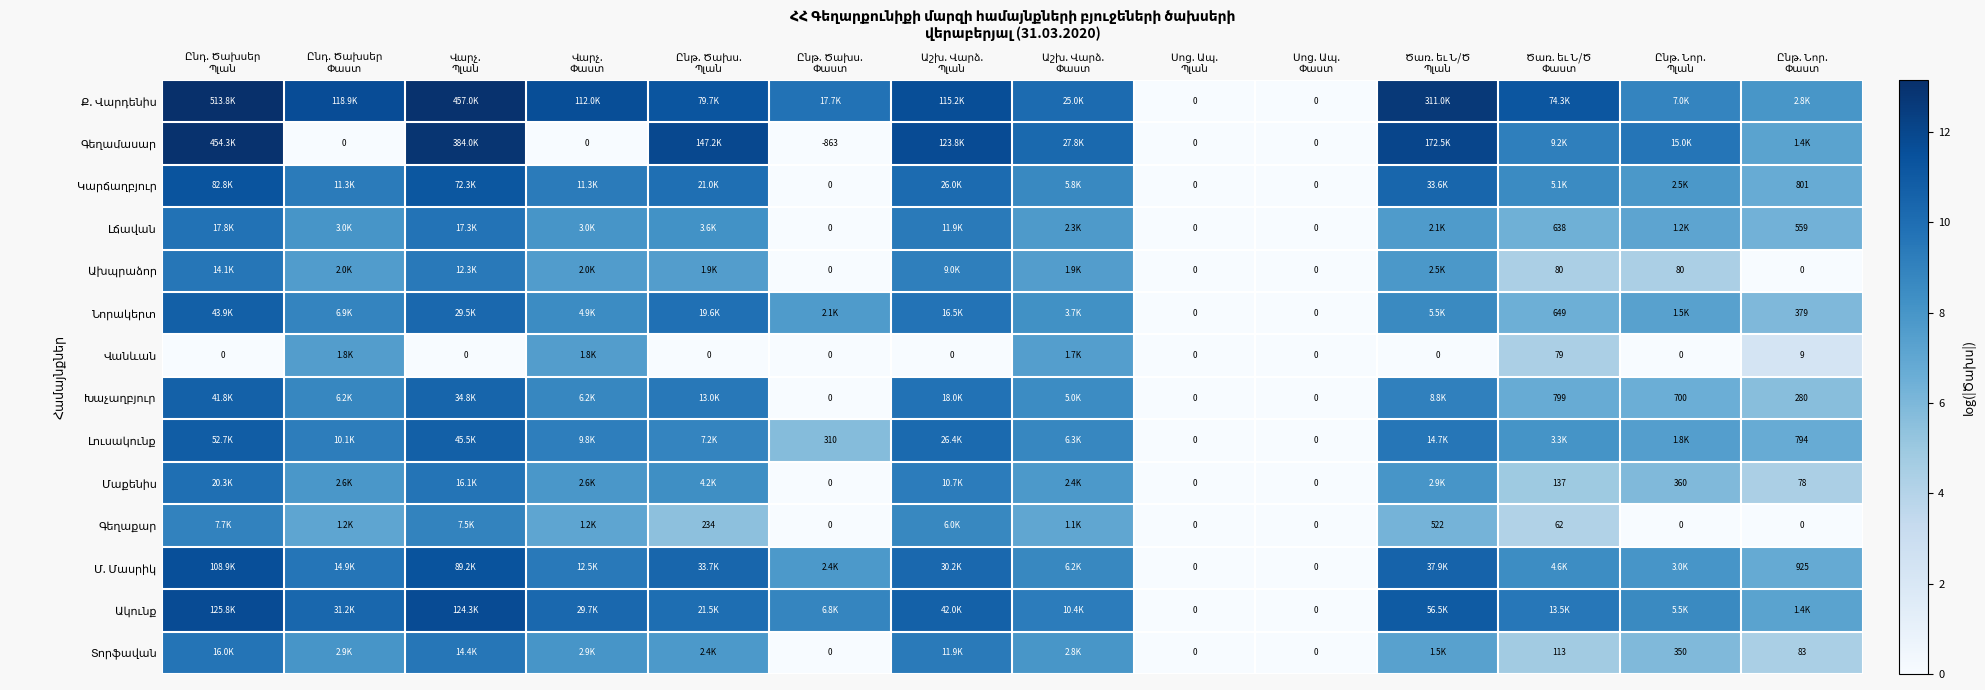

What is the difference between the maximum and minimum values in the Խաչաղբյուր series?

10.6